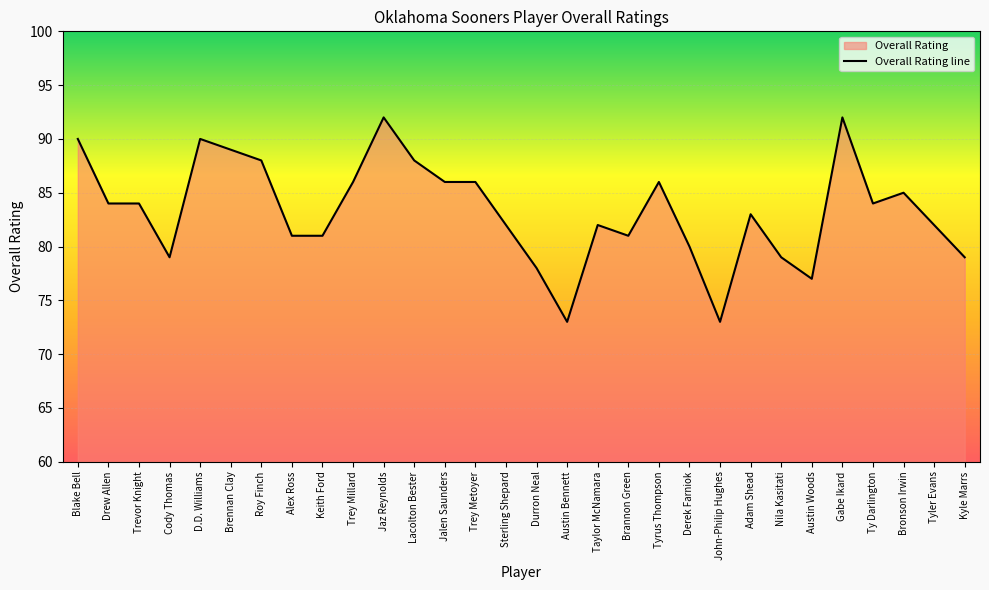

What is the smallest value displayed?

73